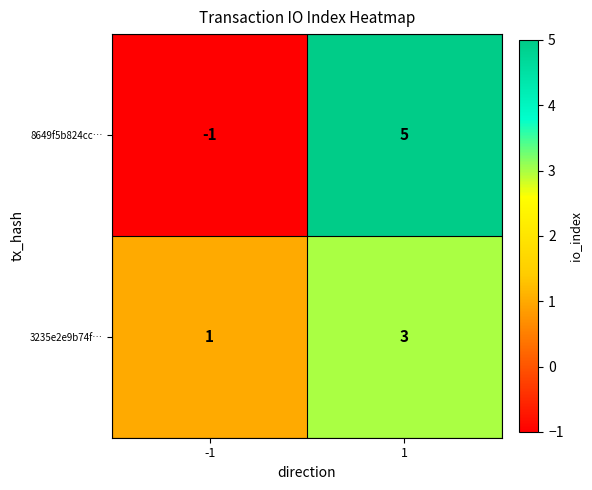

The 8649f5b824cc… series shows 5 at 1. True or false?

True